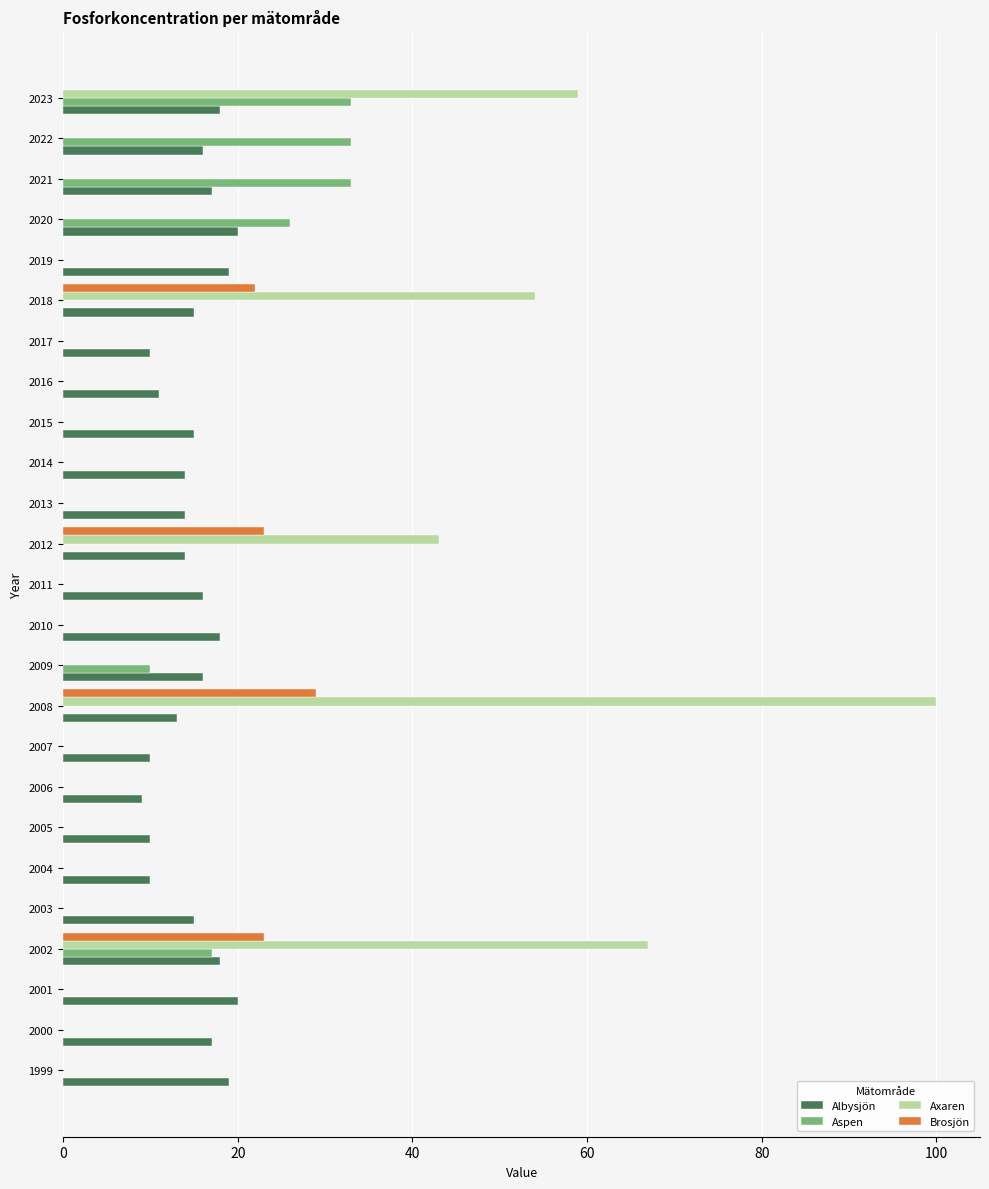

What is the sum of all Aspen values?

152